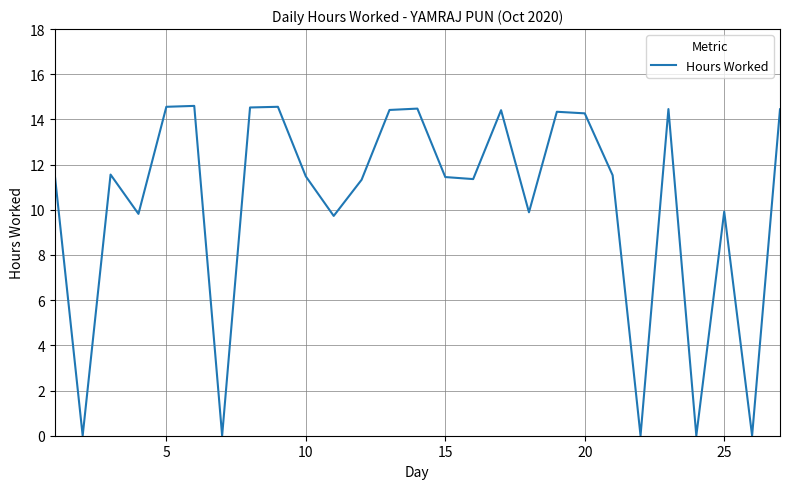

What is the maximum value shown in the chart?

14.6